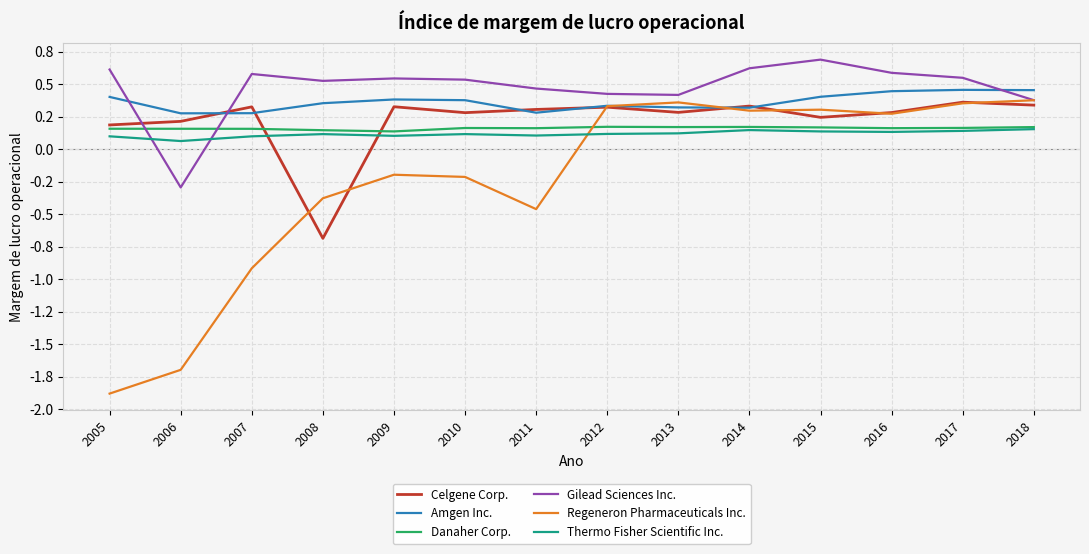

Does the chart have visible grid lines?

Yes